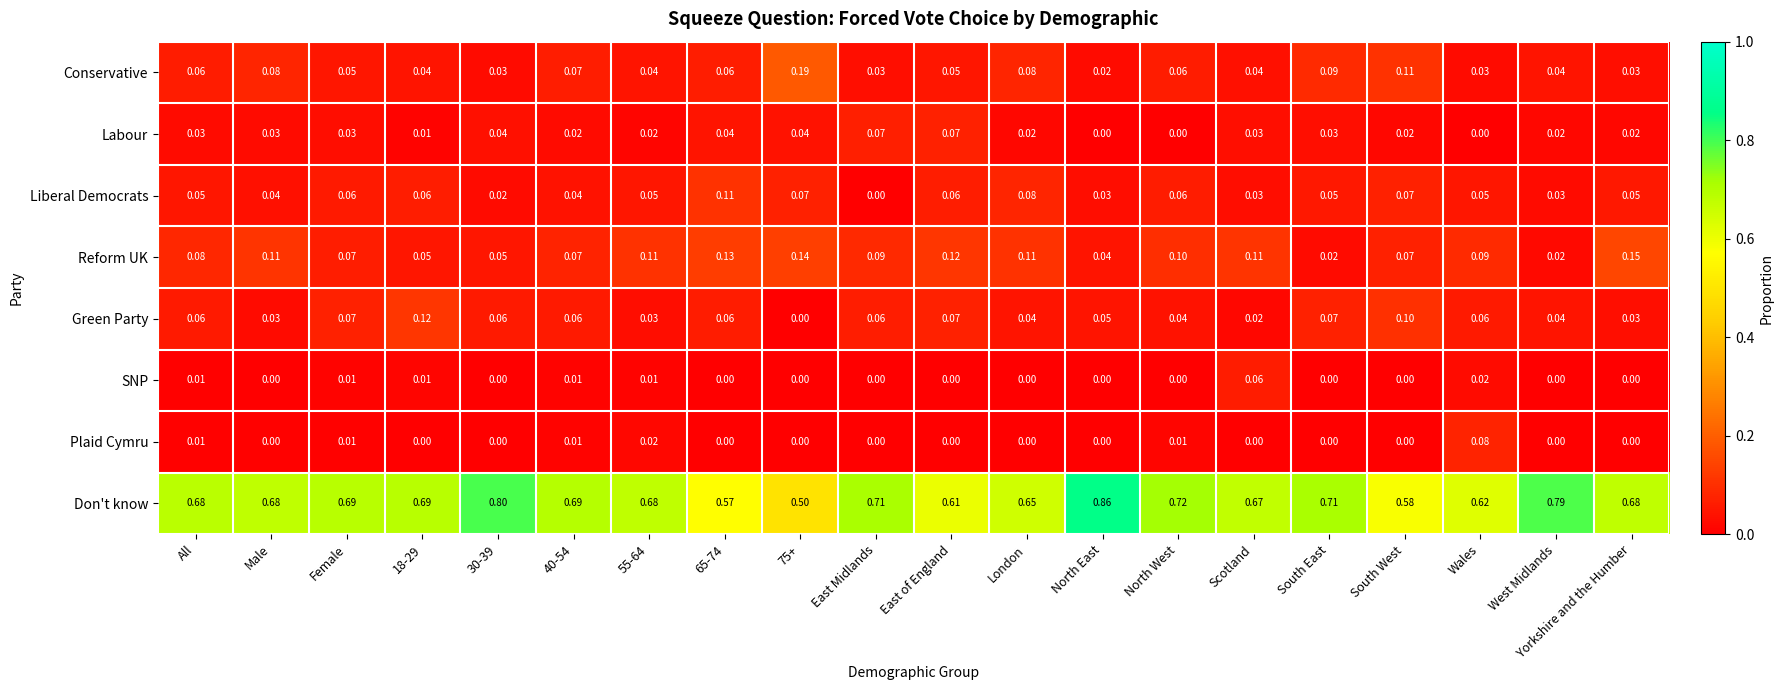

Between 30-39 and Yorkshire and the Humber, which series saw the biggest shift?

Don't know